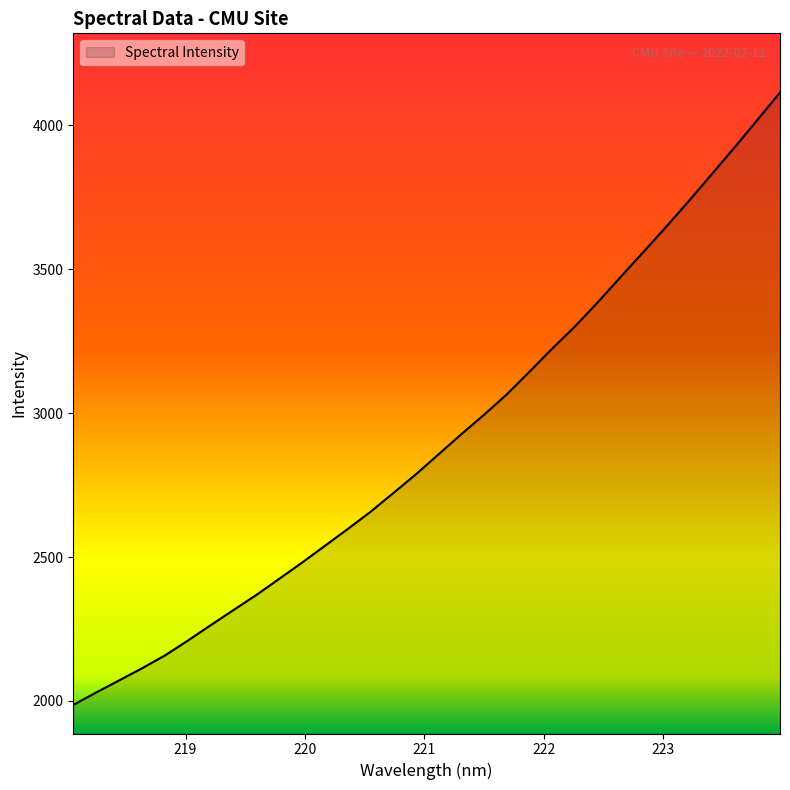

What is the greatest value displayed?

4114.1